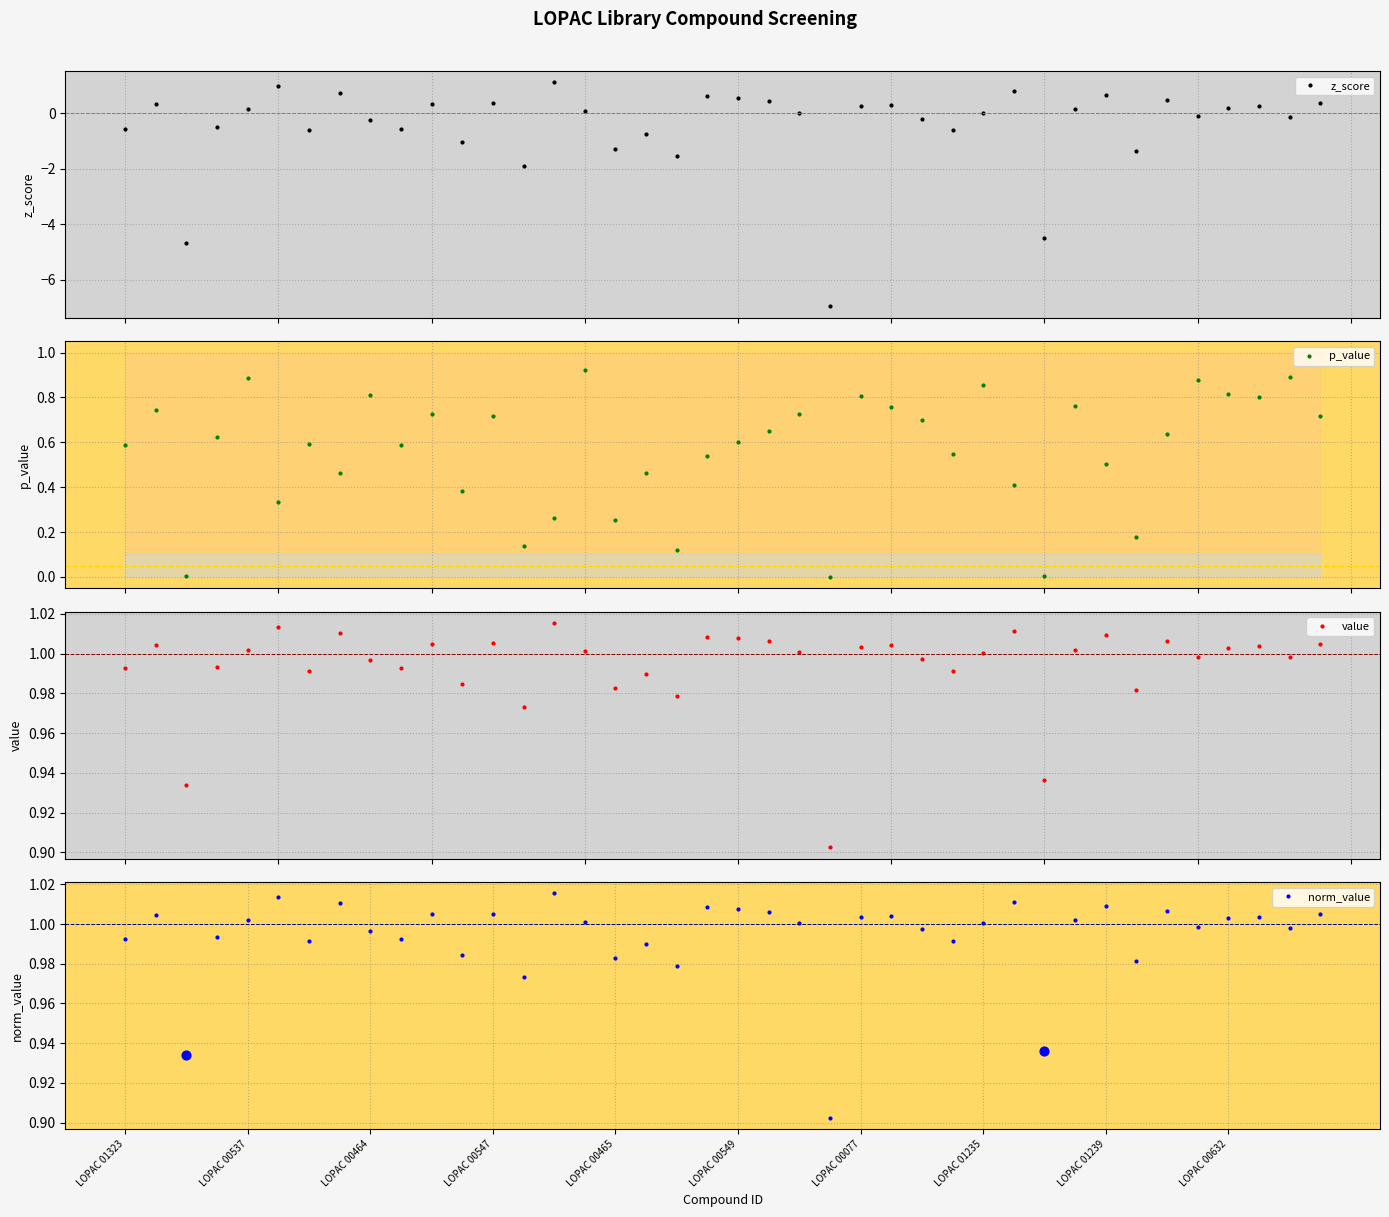

At how many categories does at least one series exceed -5?

40